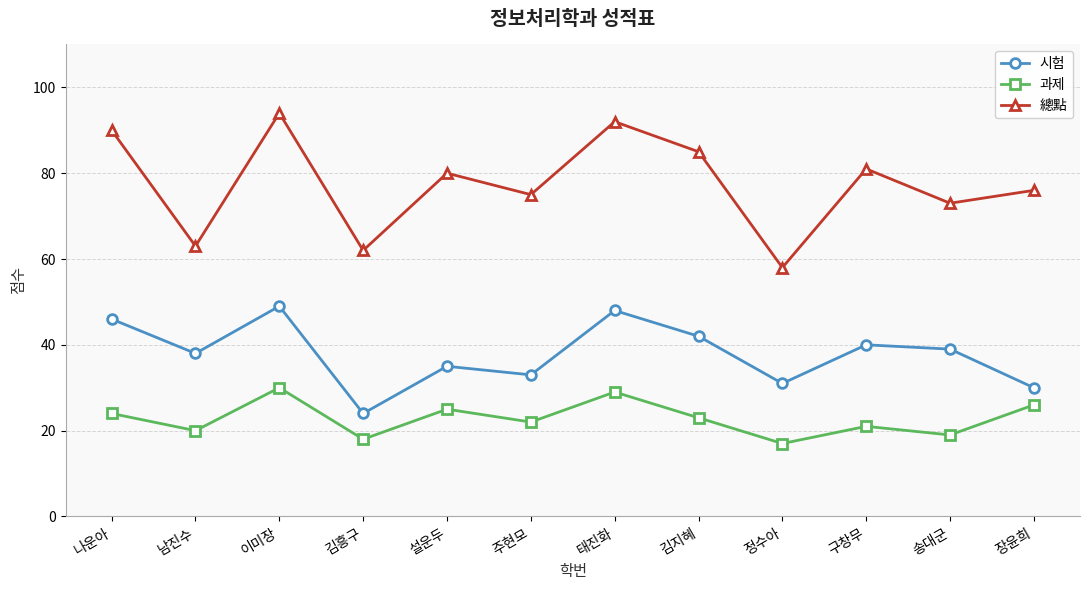

Which series has the largest total across all categories?

總點